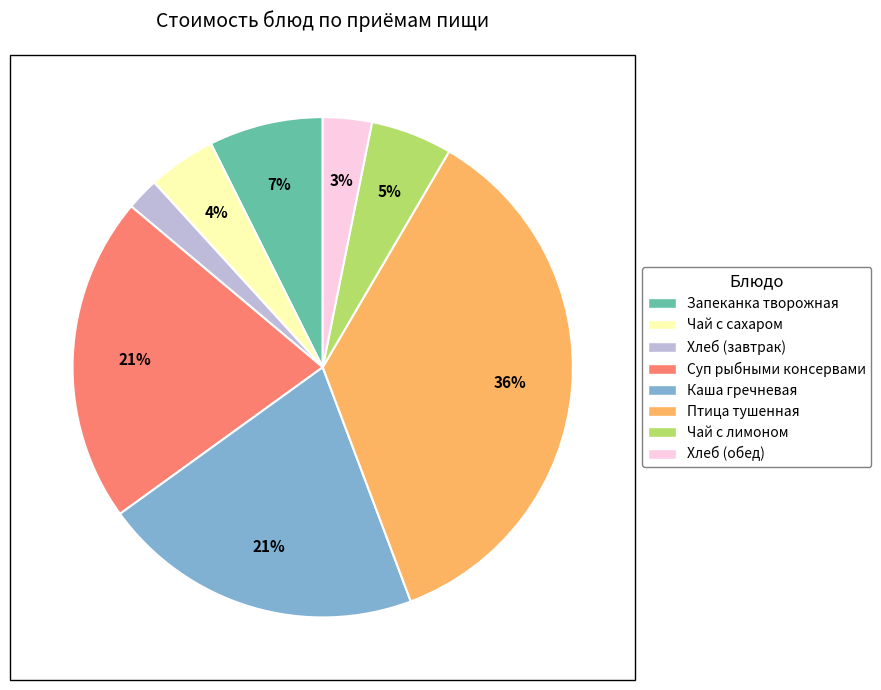

Which category has the smallest portion of the pie?

Хлеб (завтрак)